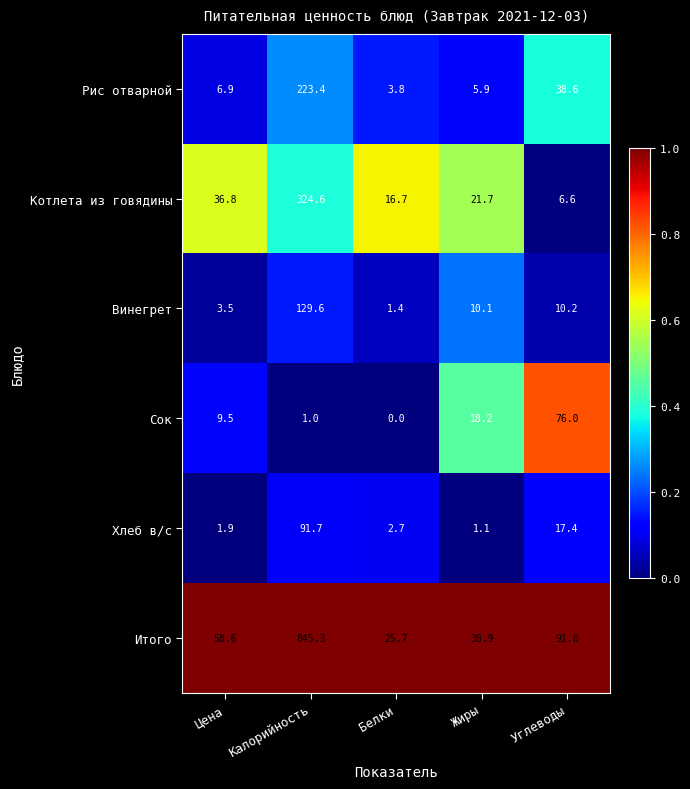

Which series has the largest range (max minus min)?

Итого